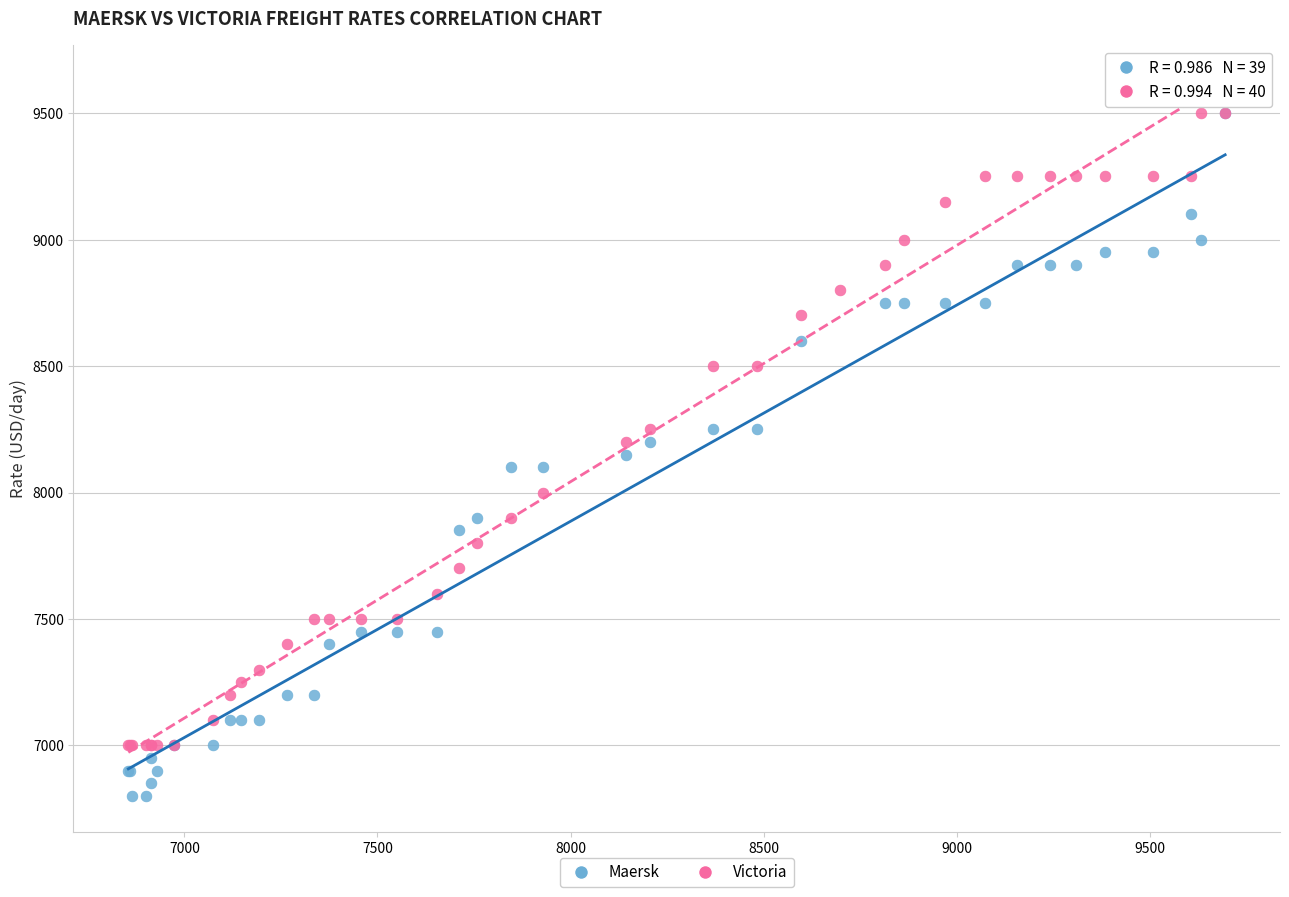

Which series has the largest Y range (max minus min)?

Maersk